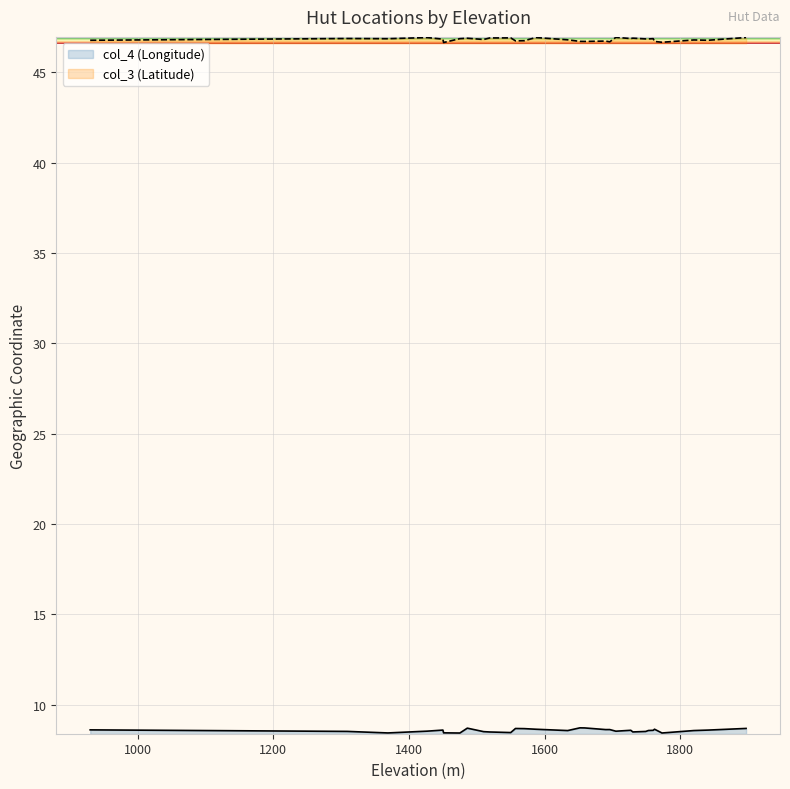

At which label is col_4 (Longitude) closest to 8?

1475